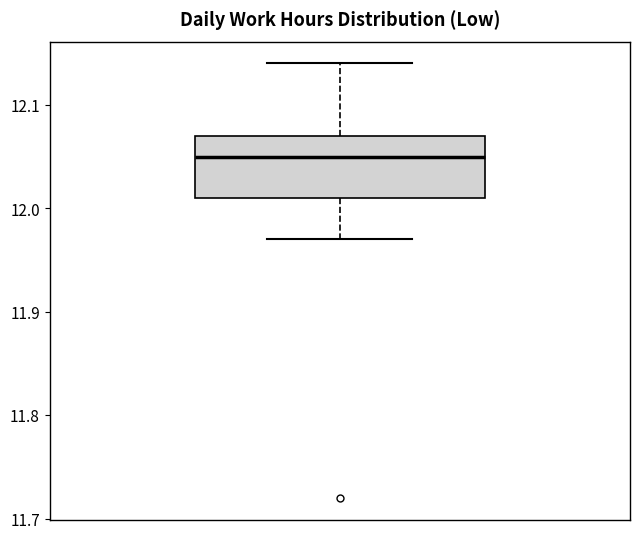

Read this box plot against the y-axis: the position of the median line, the range covered by the box, and the ends of both whiskers. The values are not printed on the chart, so give them approximately, as read against the axis.

median 12.05, box 12.01 to 12.07, whiskers 11.97 to 12.14